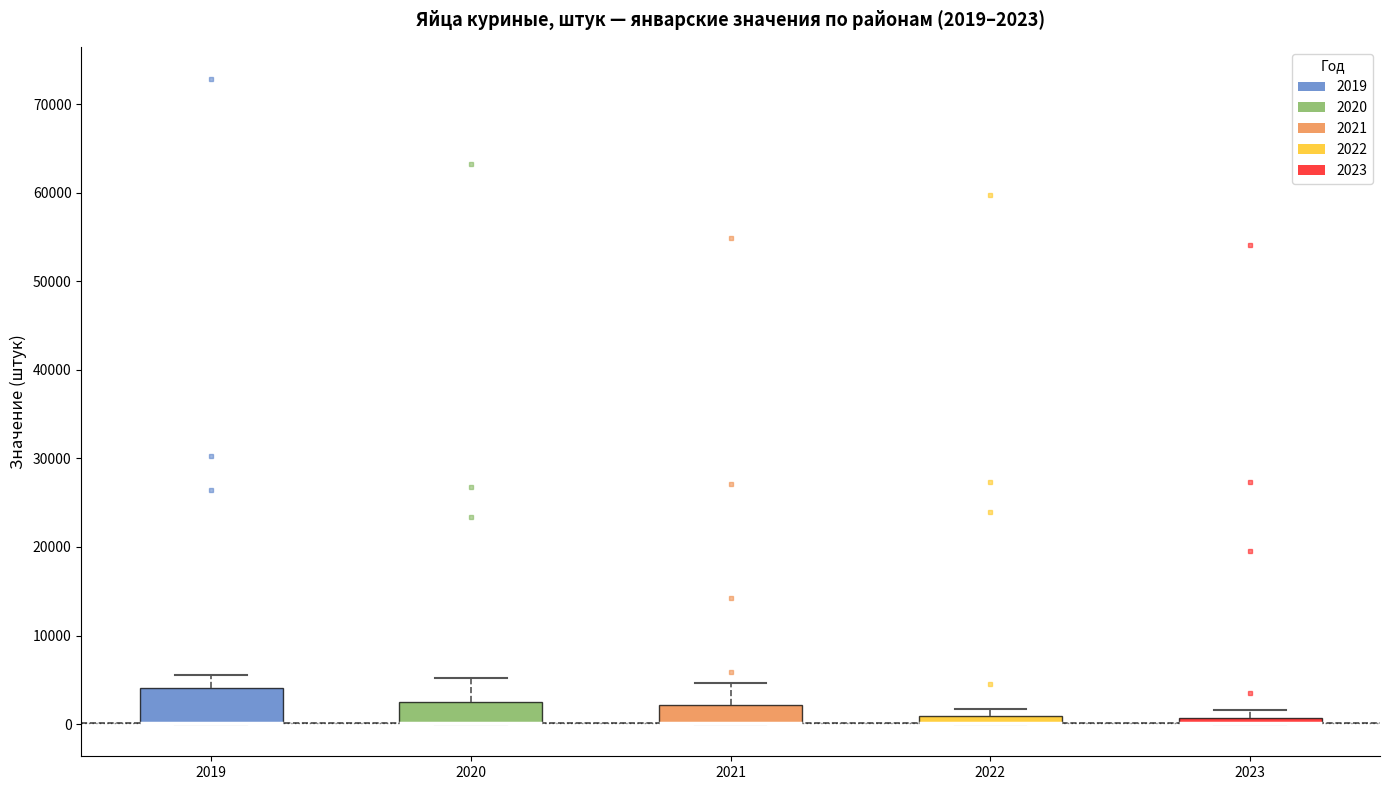

Comparing the boxes themselves (not the whiskers), which one is the tallest?

2019